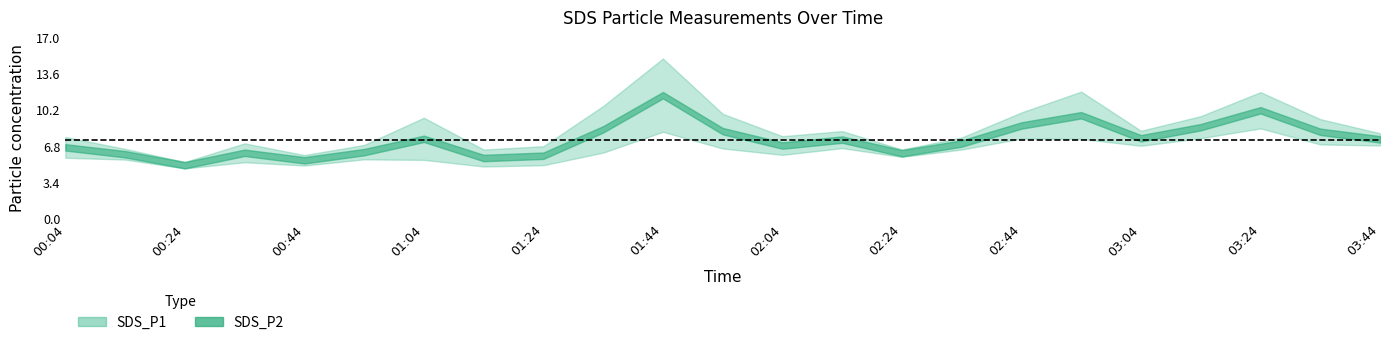

How many categories are shown in the chart?

23